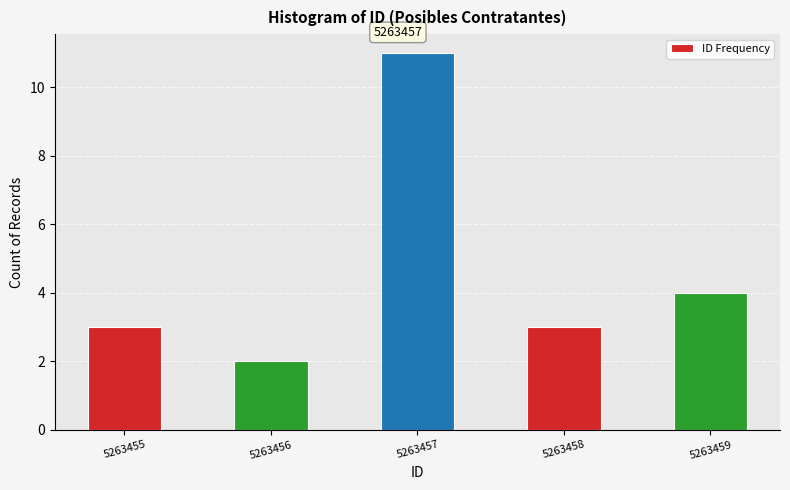

Reading left to right, list all the values displayed in this chart.

5263455=3	5263456=2	5263457=11	5263458=3	5263459=4